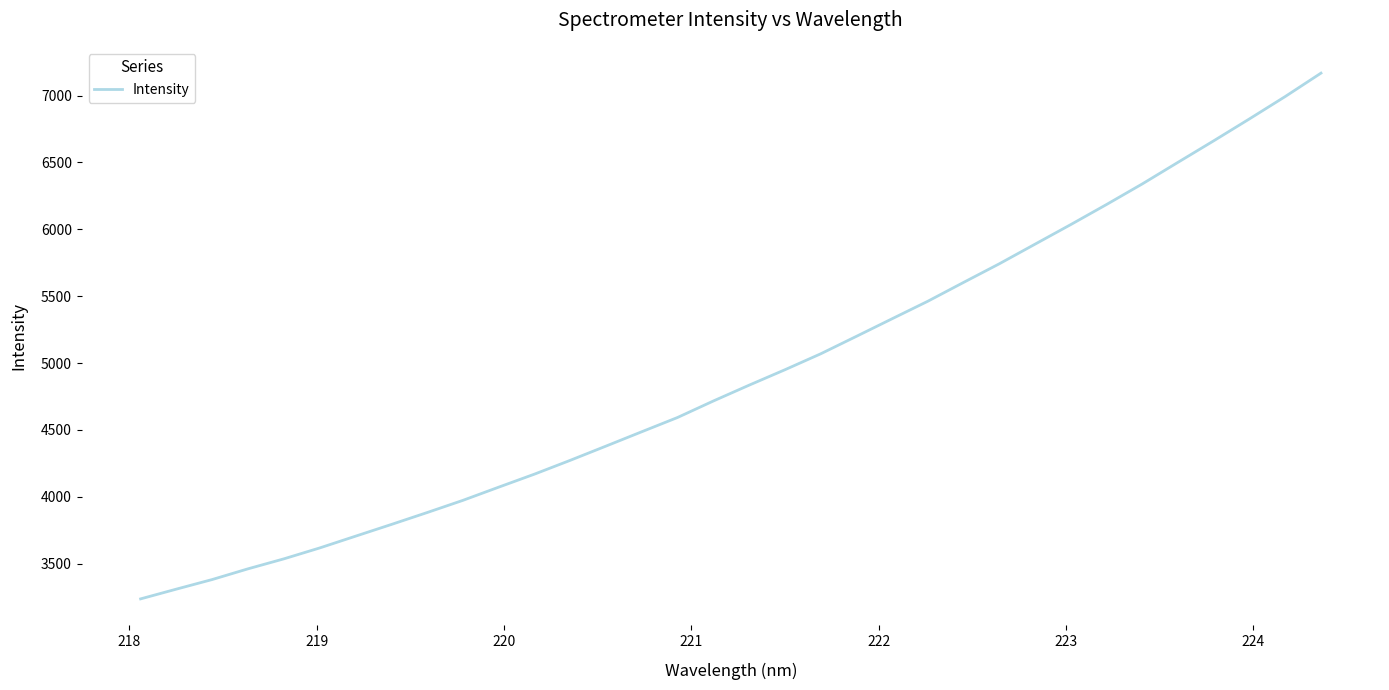

What is the greatest value displayed?

7167.9